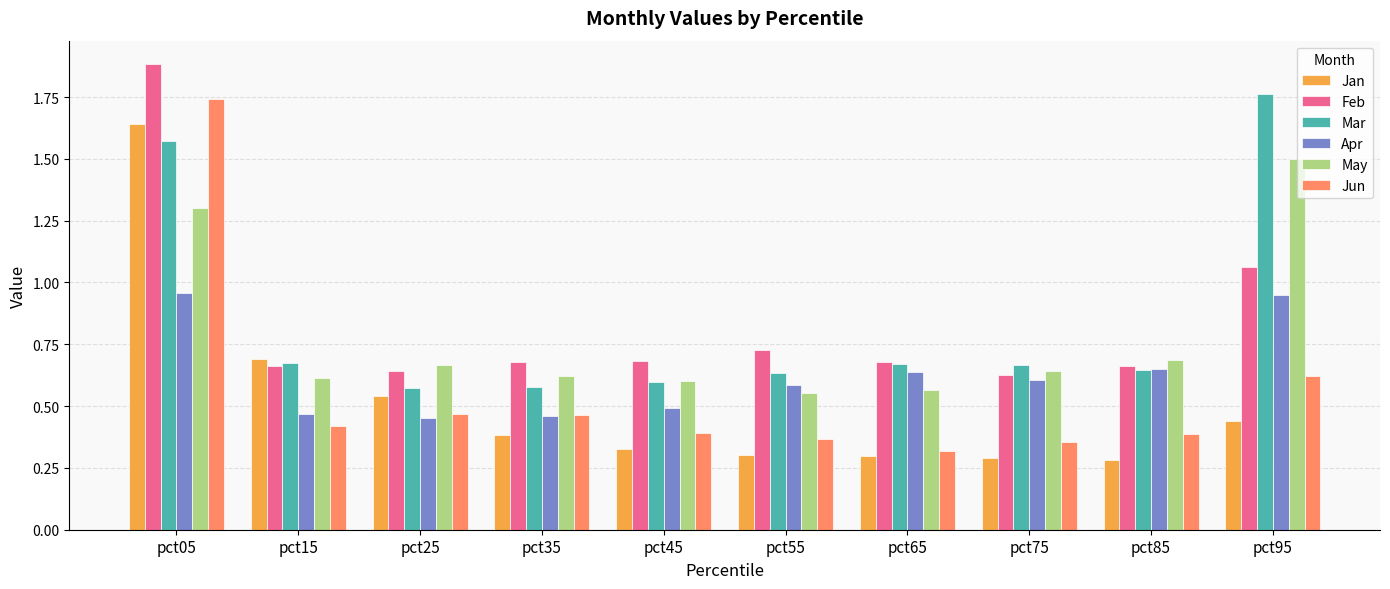

What is the sum of all May values?

7.8